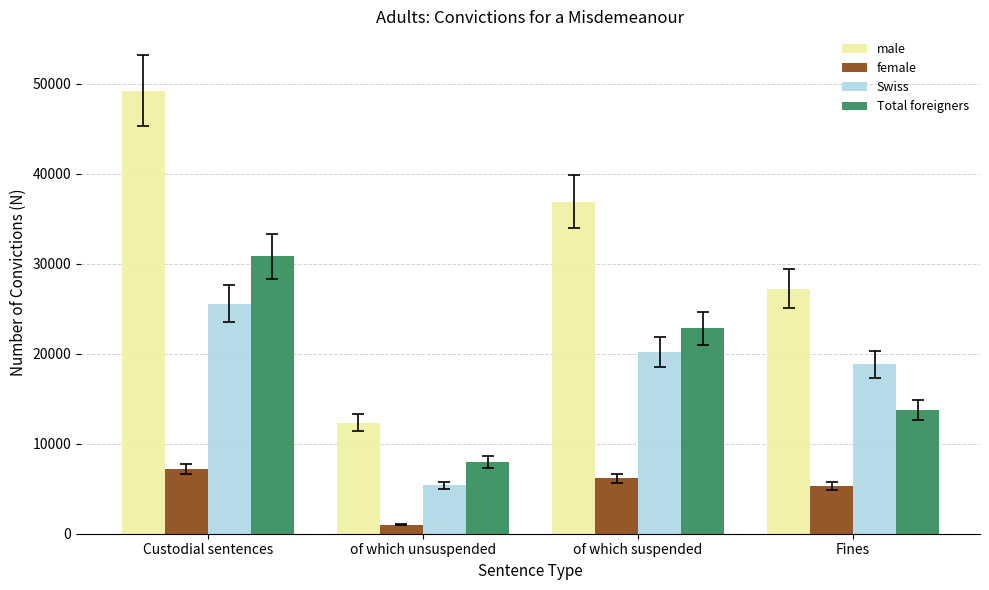

Rank the categories by Swiss value from lowest to highest.

of which unsuspended, Fines, of which suspended, Custodial sentences